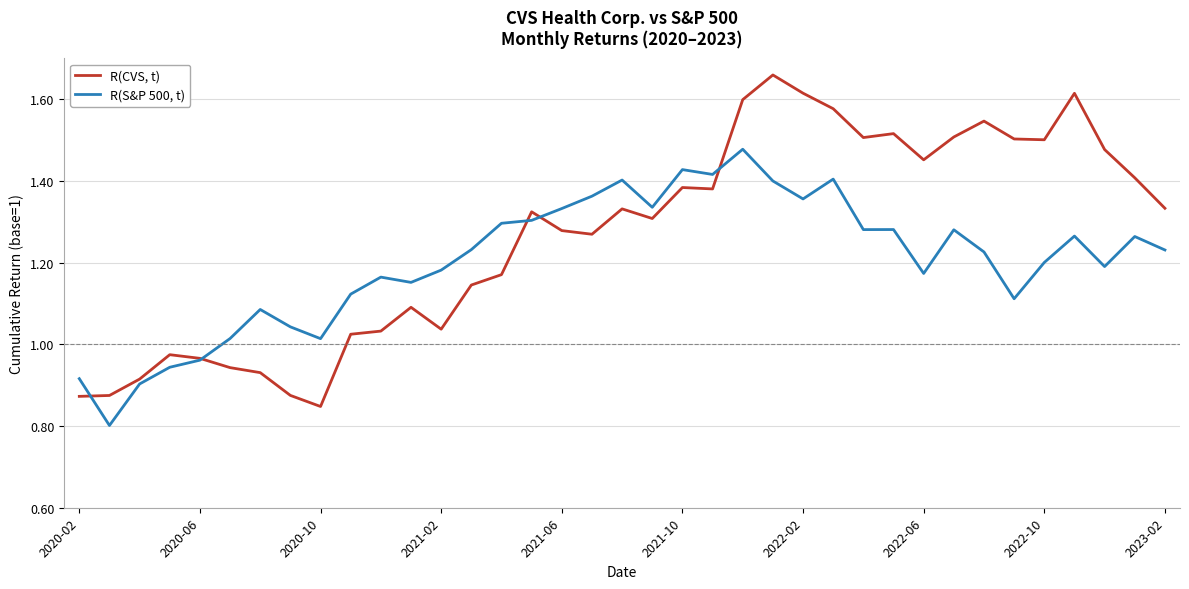

Which series has the largest total across all categories?

R(CVS, t)